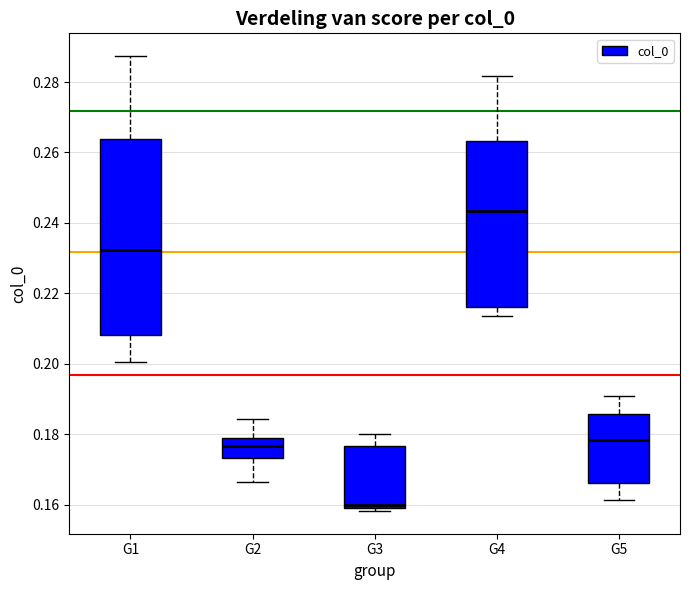

Which box's median line is the lowest?

G3